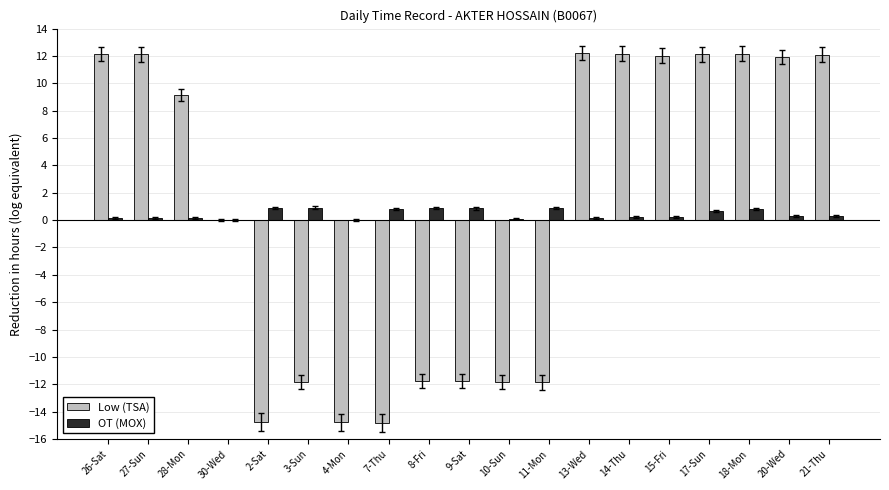

The Low (TSA) series shows -8.5 at 30-Wed. True or false?

False